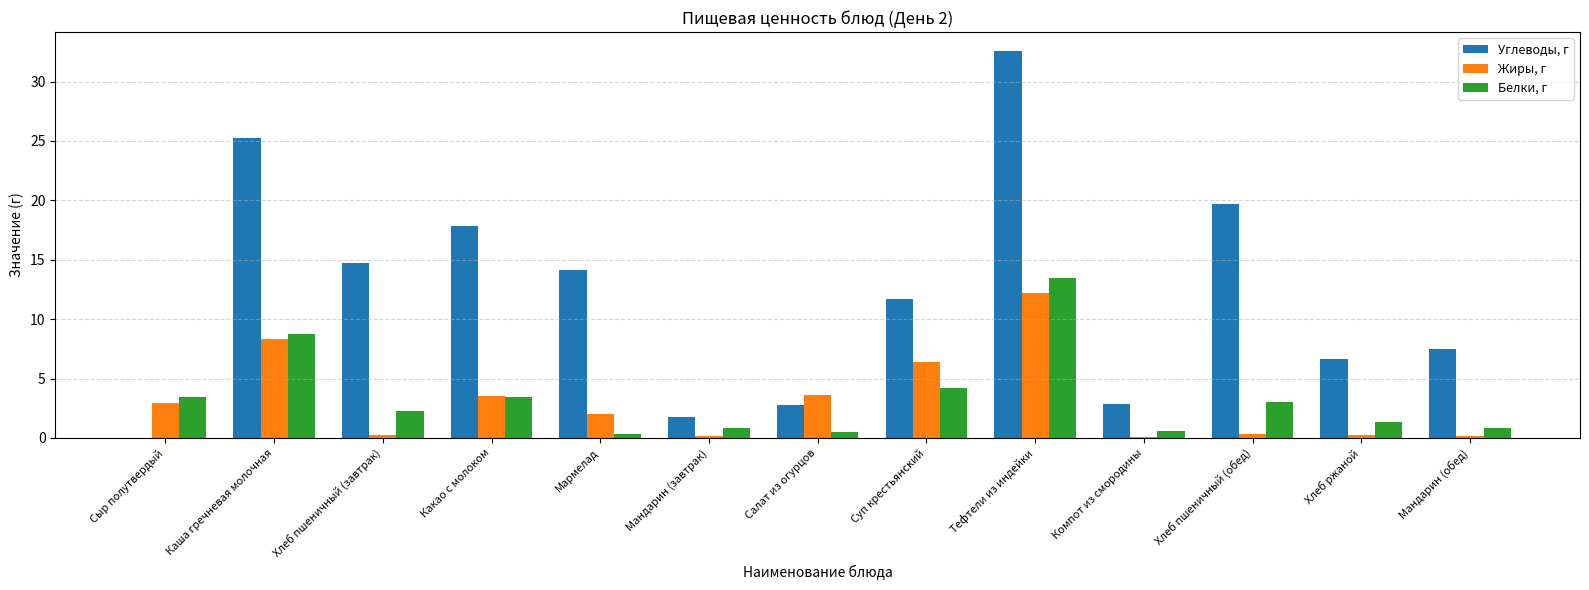

Where does the Белки, г series first go above 2?

Сыр полутвердый